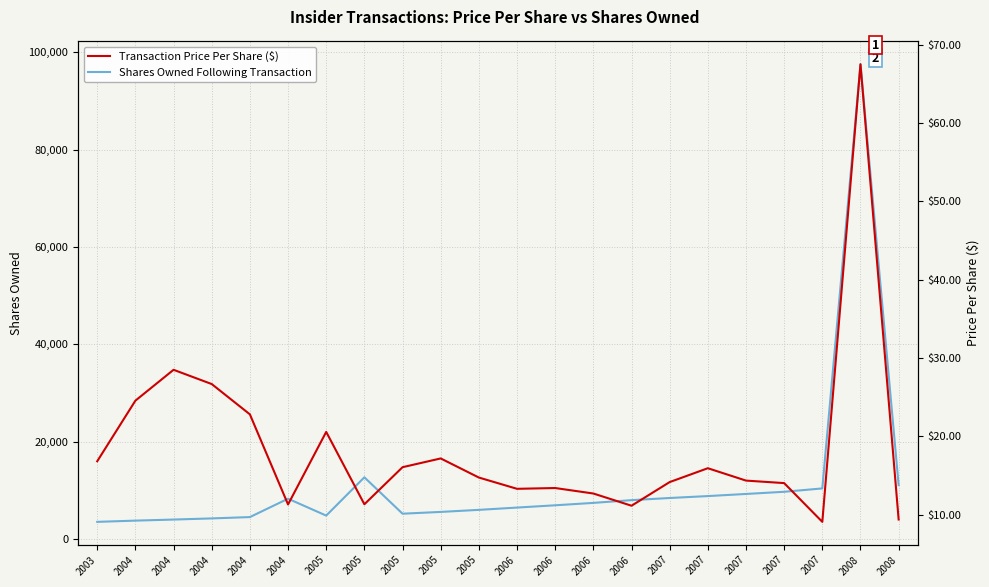

Reading right to left, list all the values displayed in this chart.

Shares Owned Following Transaction: 2008=11055.0	2008=97544.0	2007=10387.0	2007=9696.0	2007=9249.0	2007=8813.0	2007=8419.0	2006=7977.0	2006=7414.0	2006=6920.0	2006=6452.0	2005=5982.0	2005=5557.0	2005=5193.0	2005=12671.0	2005=4803.0	2004=8271.0	2004=4499.0	2004=4224.0	2004=3989.0	2004=3770.0	2003=3516.0
Transaction Price Per Share ($): 2008=9.4	2008=67.5	2007=9.1	2007=14.0	2007=14.3	2007=15.9	2007=14.2	2006=11.1	2006=12.7	2006=13.4	2006=13.3	2005=14.7	2005=17.2	2005=16.1	2005=11.3	2005=20.6	2004=11.3	2004=22.8	2004=26.7	2004=28.5	2004=24.6	2003=16.8